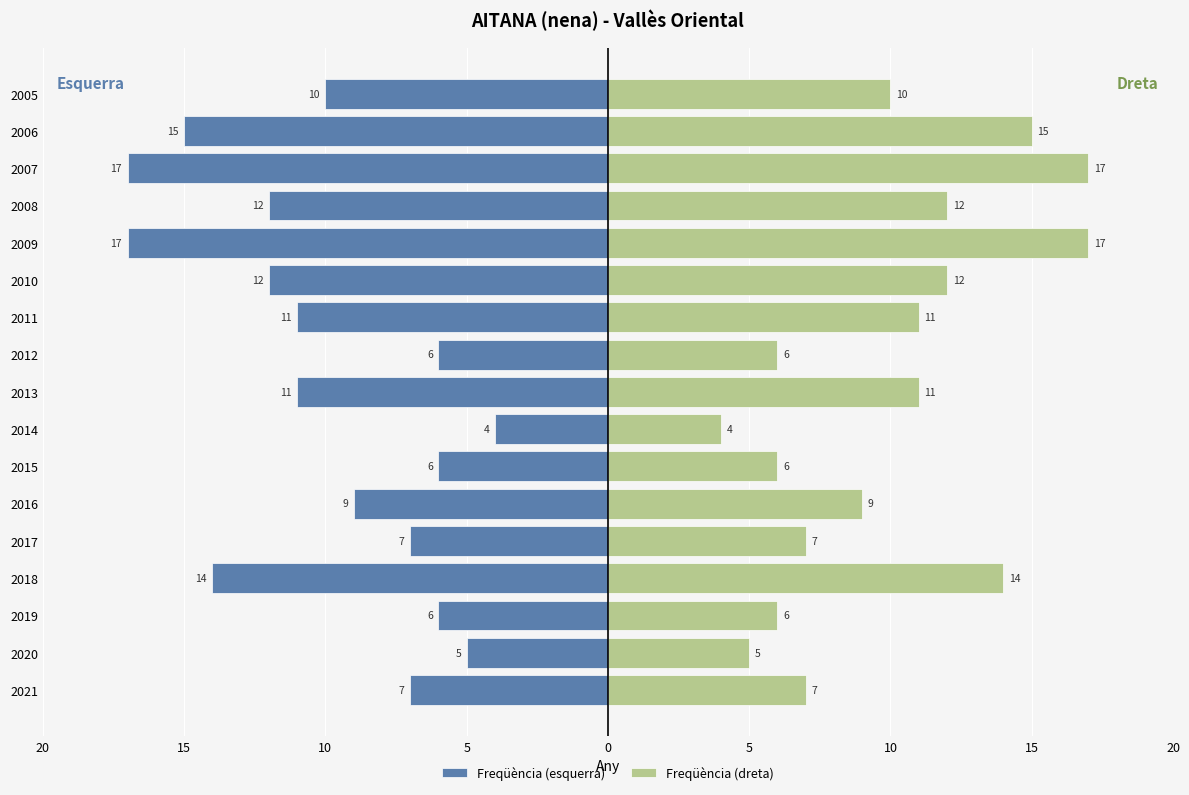

Which series changed the most between 2018 and 2010?

Freqüència (esquerra)